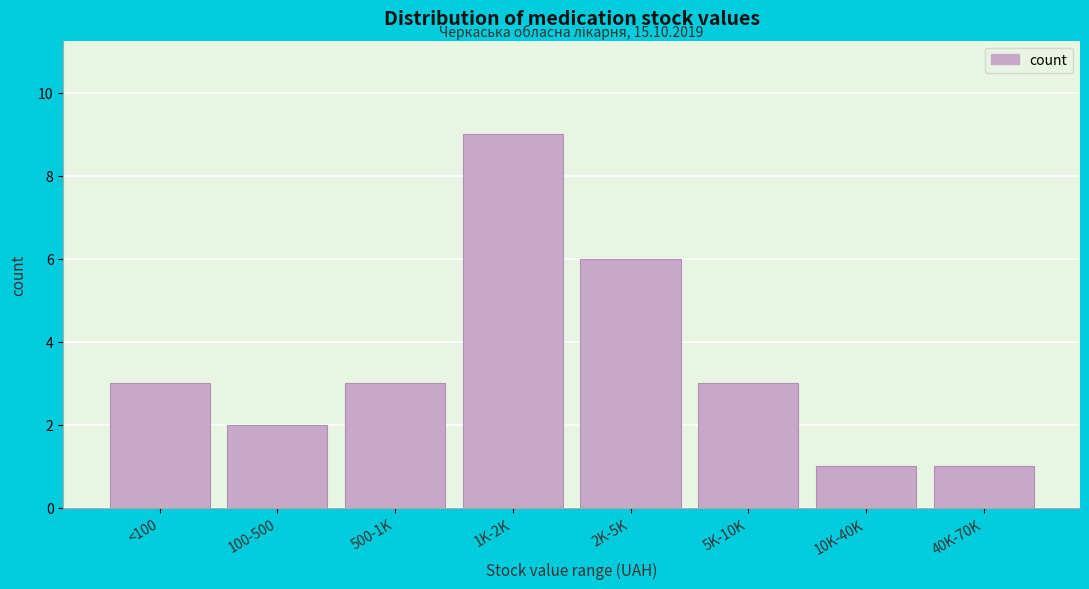

Reading left to right, what are all the values shown in this chart?

<100=3	100-500=2	500-1K=3	1K-2K=9	2K-5K=6	5K-10K=3	10K-40K=1	40K-70K=1